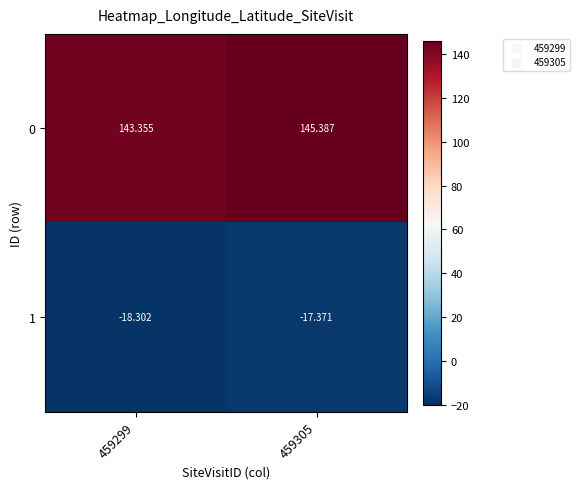

Is the value of 1 at 459299 greater than the value of 0 at 459299?

No